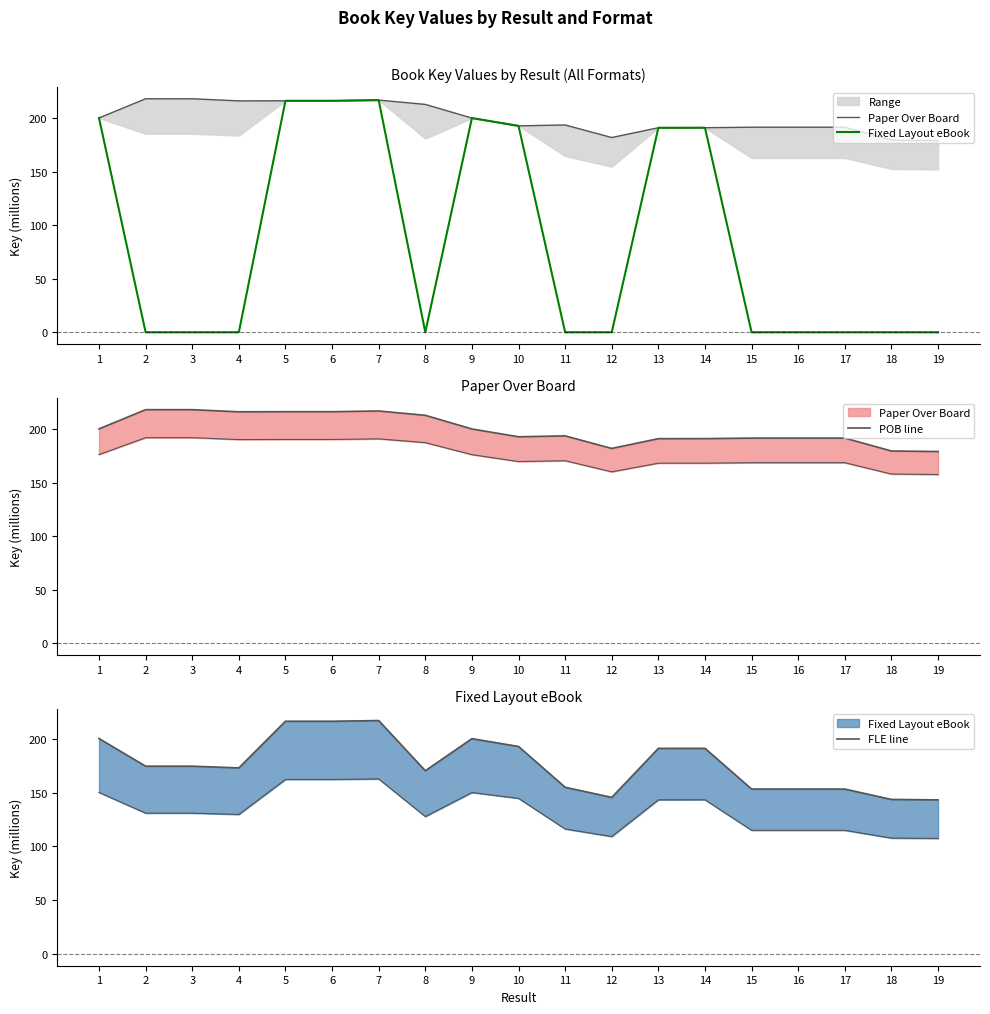

Is the value of FLE line at 2 greater than the value of Paper Over Board at 5?

No